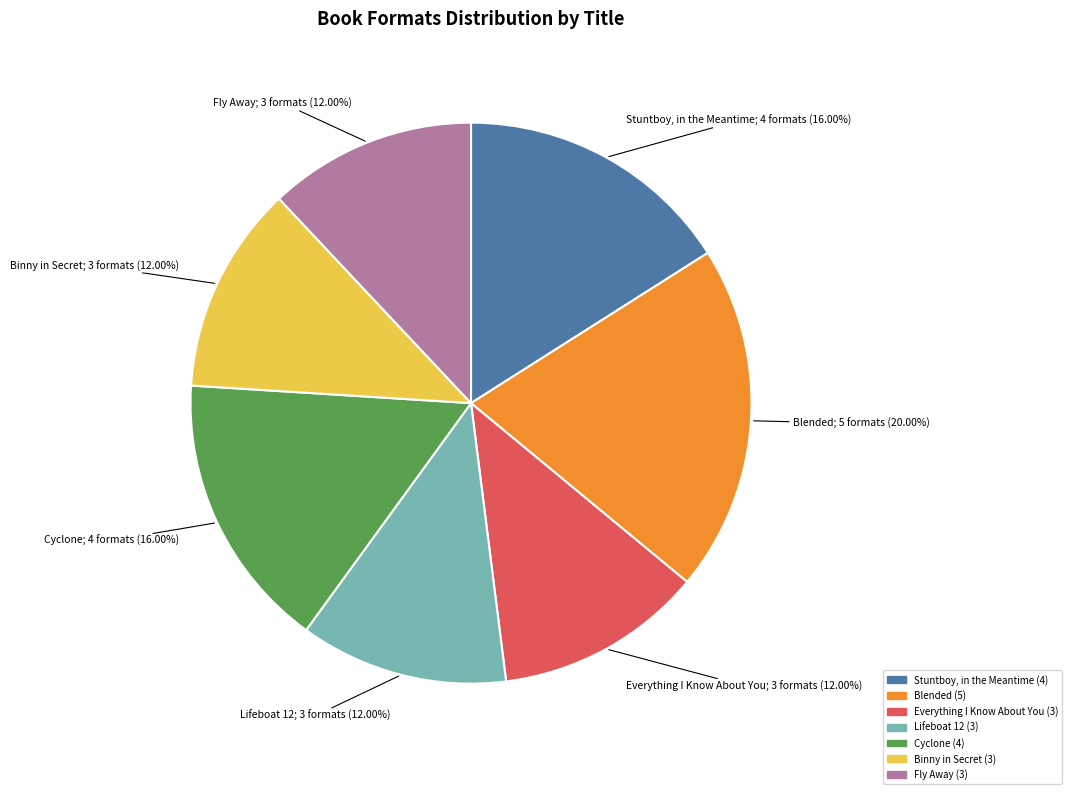

The Lifeboat 12 slice represents 12% of the pie. True or false?

True